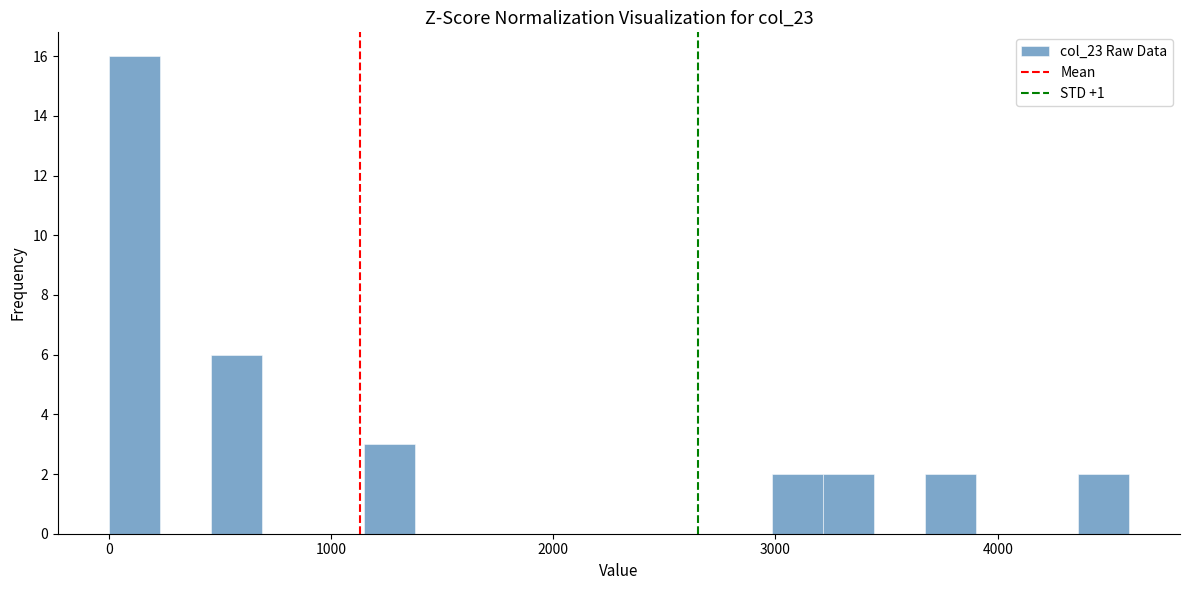

Read against the x-axis, roughly where is the centre of the tallest bar?

100